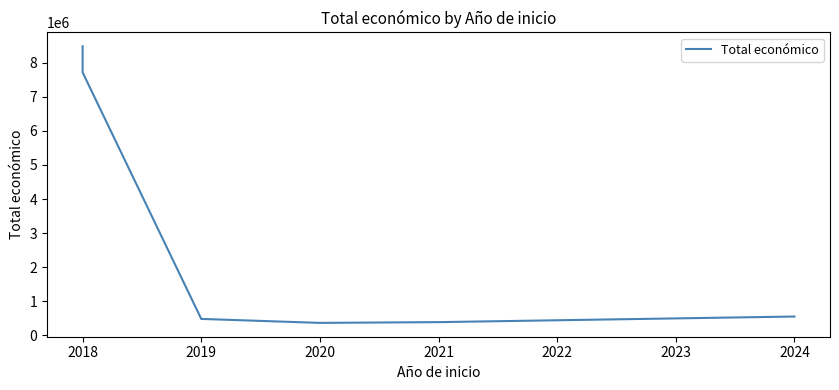

Reading left to right, what are all the values shown in this chart?

8484999	7717171	480156	363424	385549	550111